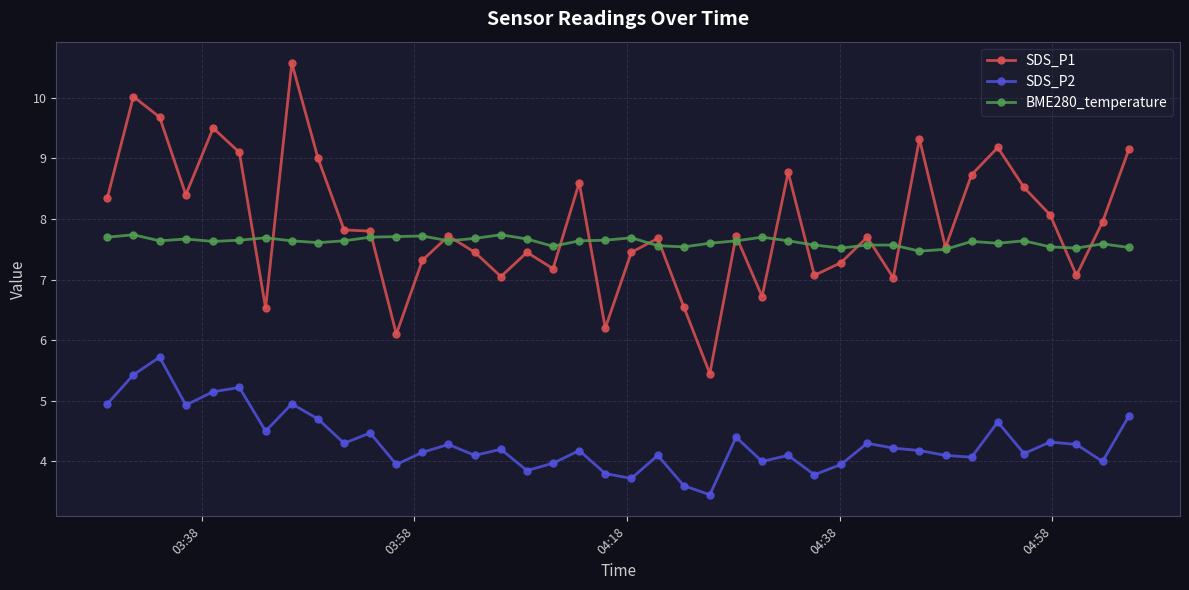

What is the minimum value shown in the chart?

3.5